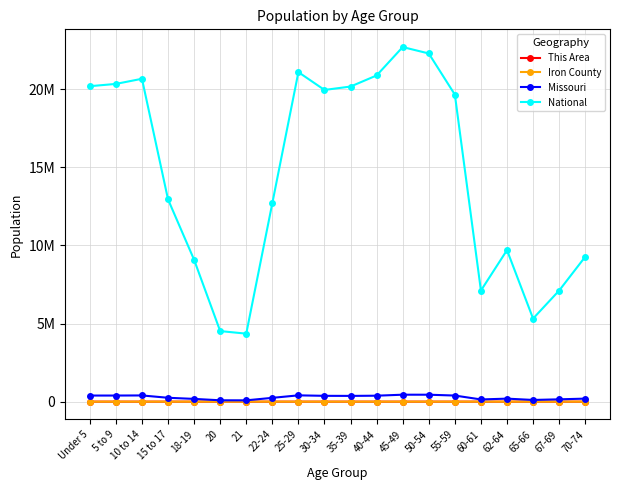

True or false: This Area and Missouri cross at least once.

False